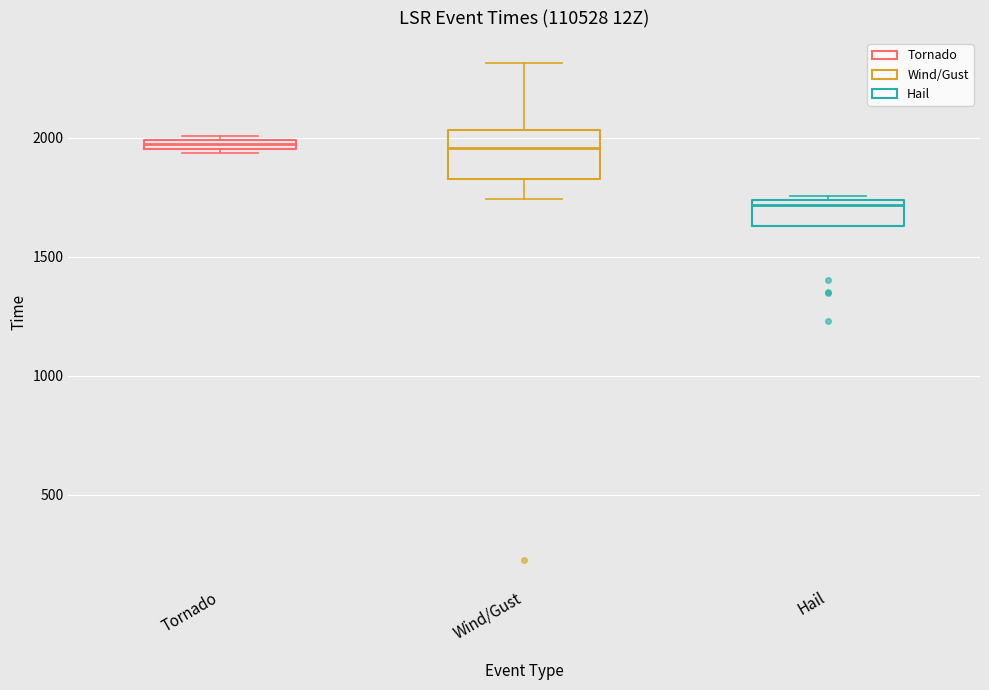

Comparing the boxes themselves (not the whiskers), which one is the tallest?

Wind/Gust